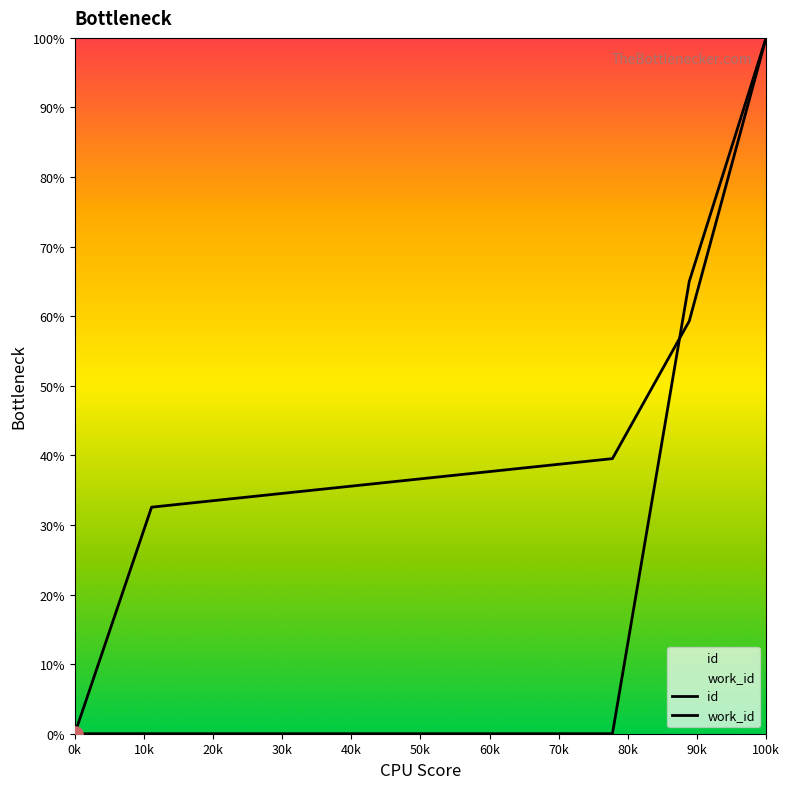

Which series reaches the minimum Y coordinate?

id